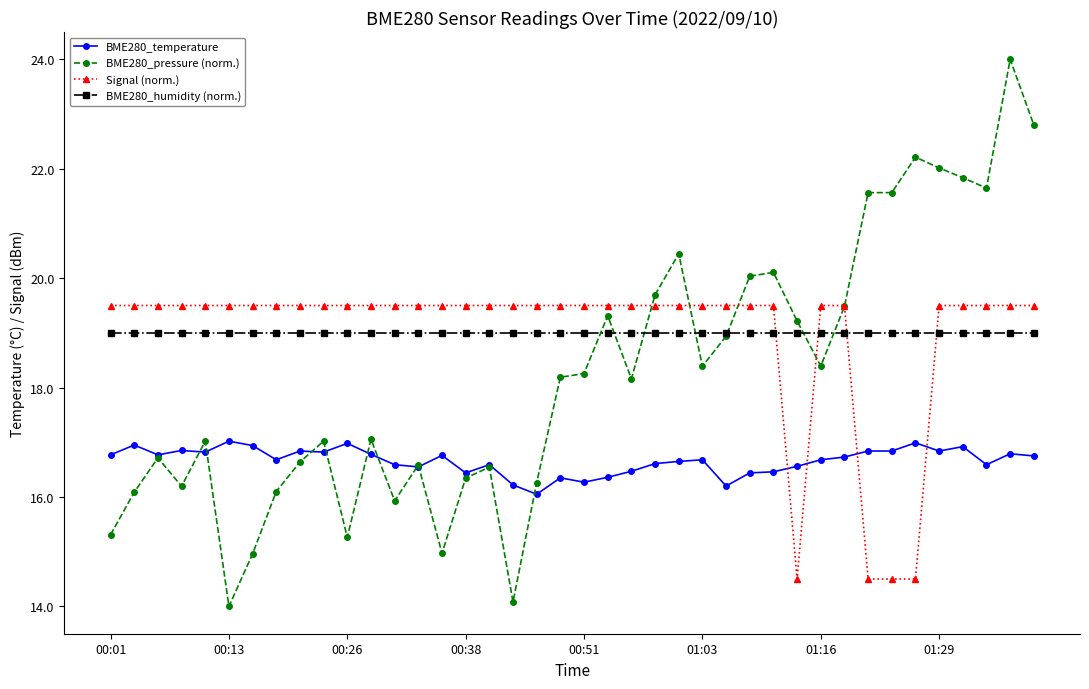

True or false: BME280_humidity (norm.) and BME280_temperature intersect in this chart.

False